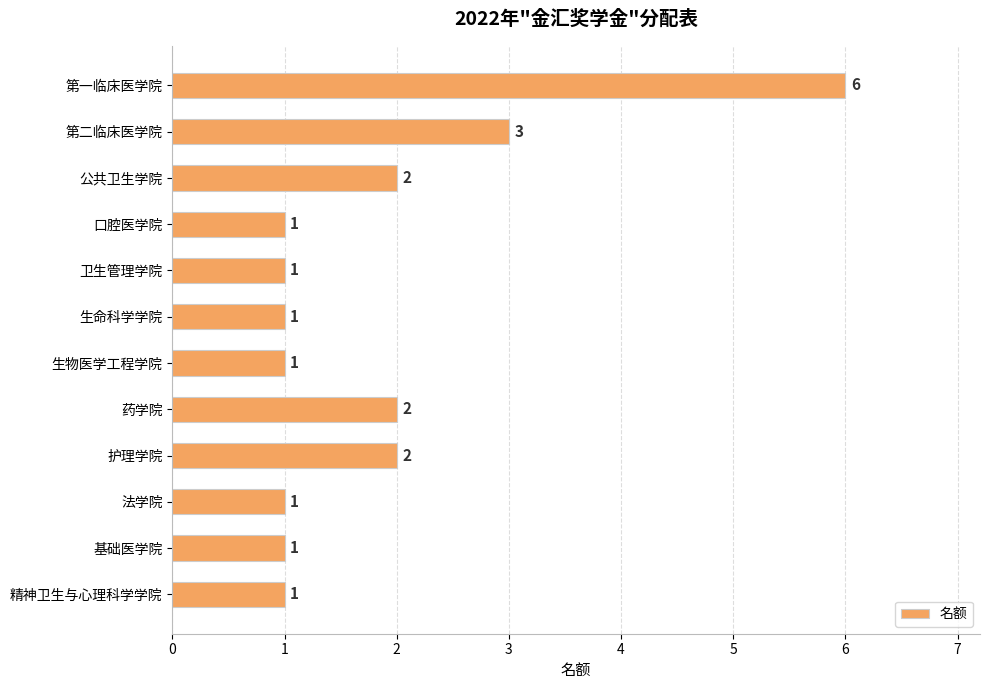

True or false: the data shows 1 at 卫生管理学院.

True